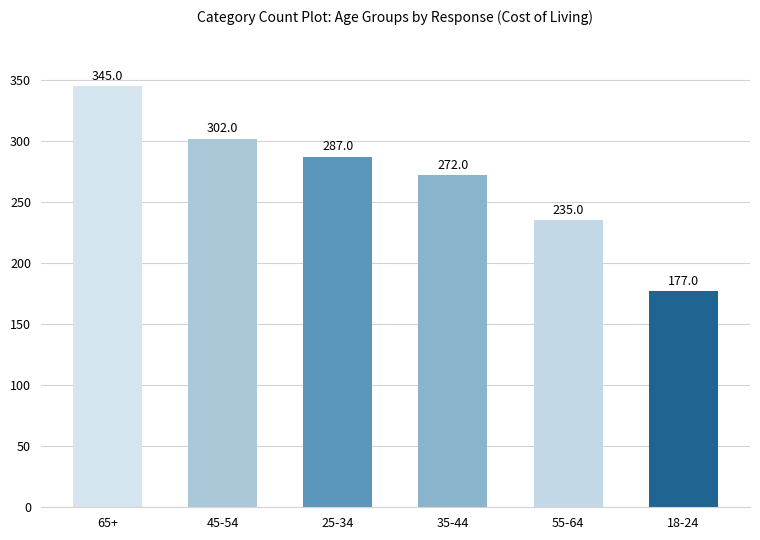

What position from the right is 65+?

6